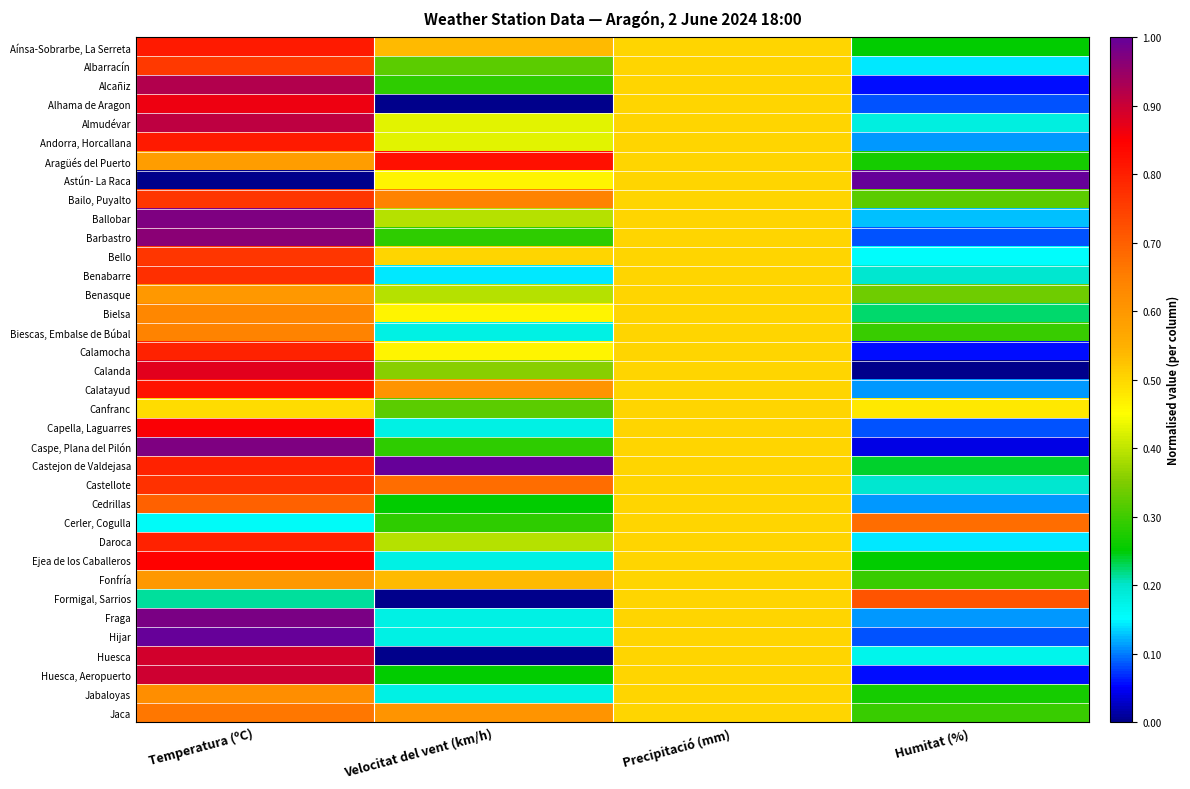

What is the difference between the highest and lowest values at Humitat (%)?

1.0